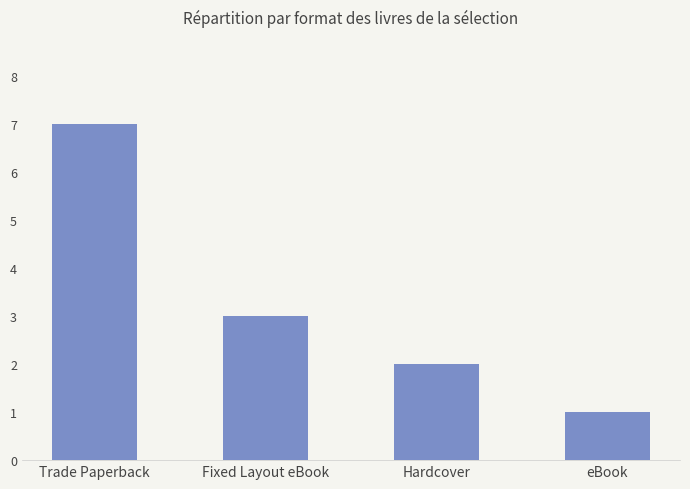

How many bars are there in total?

4